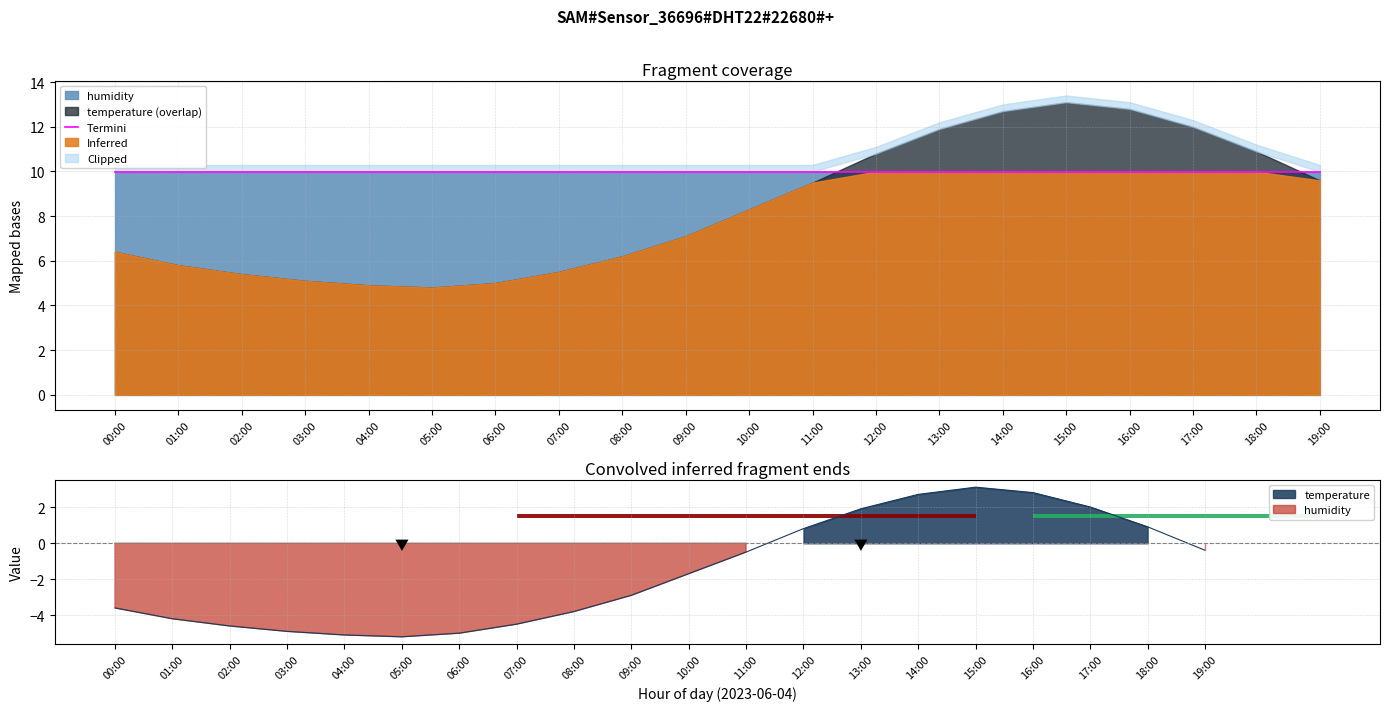

What position from the left is 10:00?

11